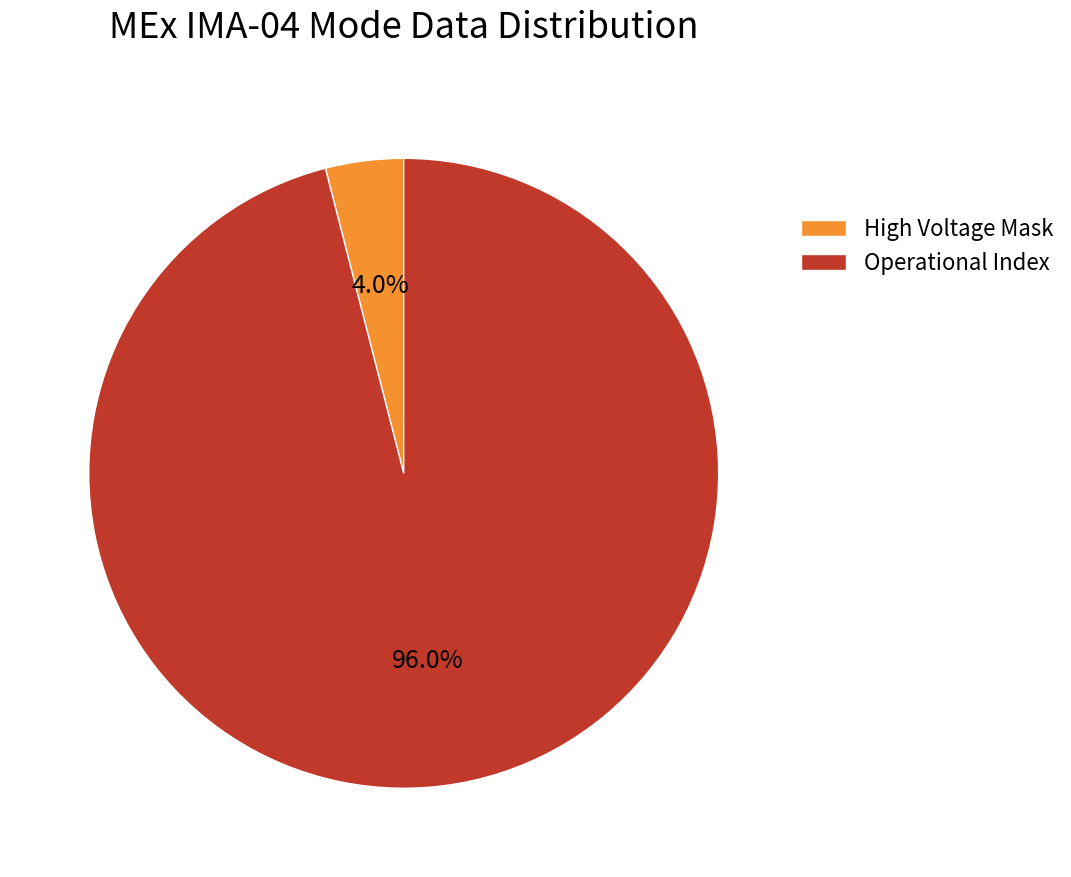

Is it true that Operational Index is 96% of the pie?

True